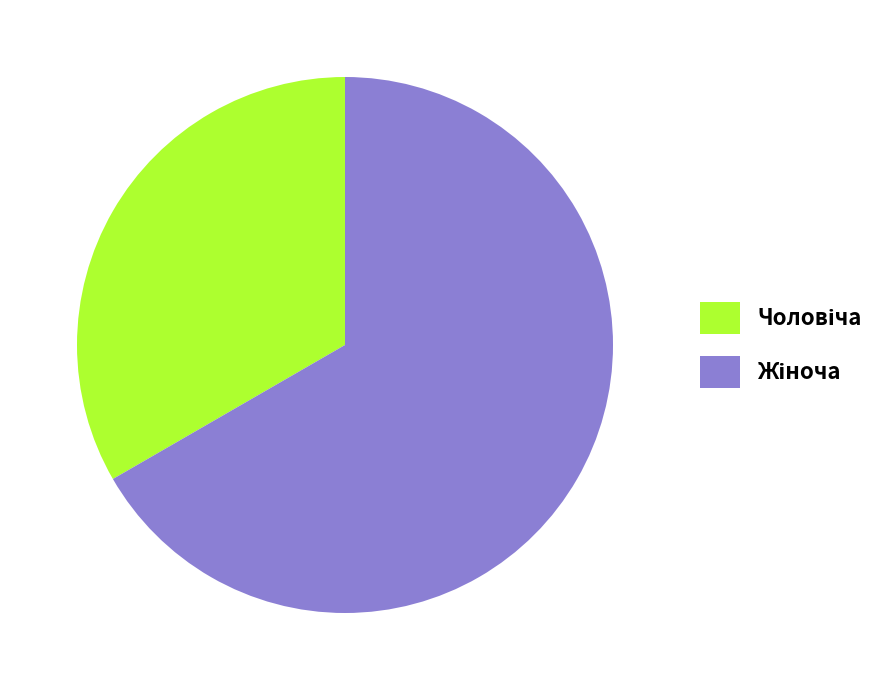

How many slices are in this pie chart?

2